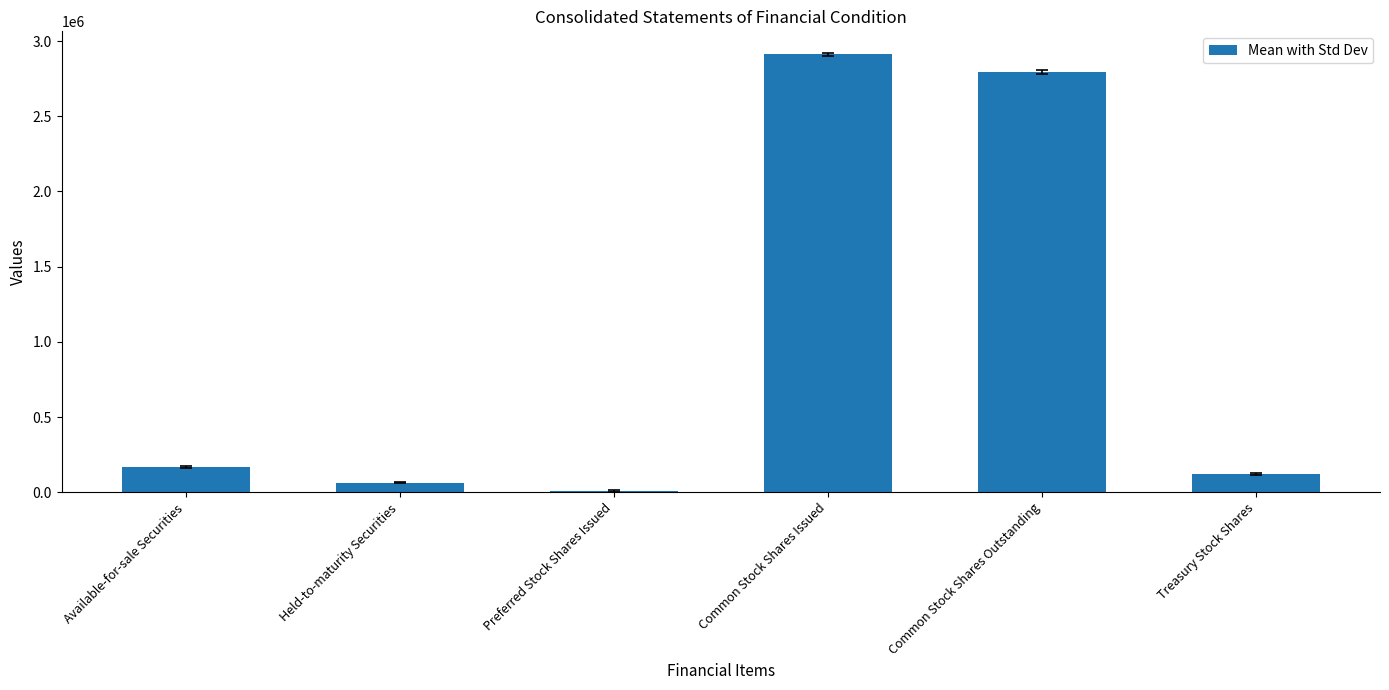

Reading right to left, list all the values displayed in this chart.

118731.5	2792636.5	2911368.0	8125.0	63053.0	167477.5